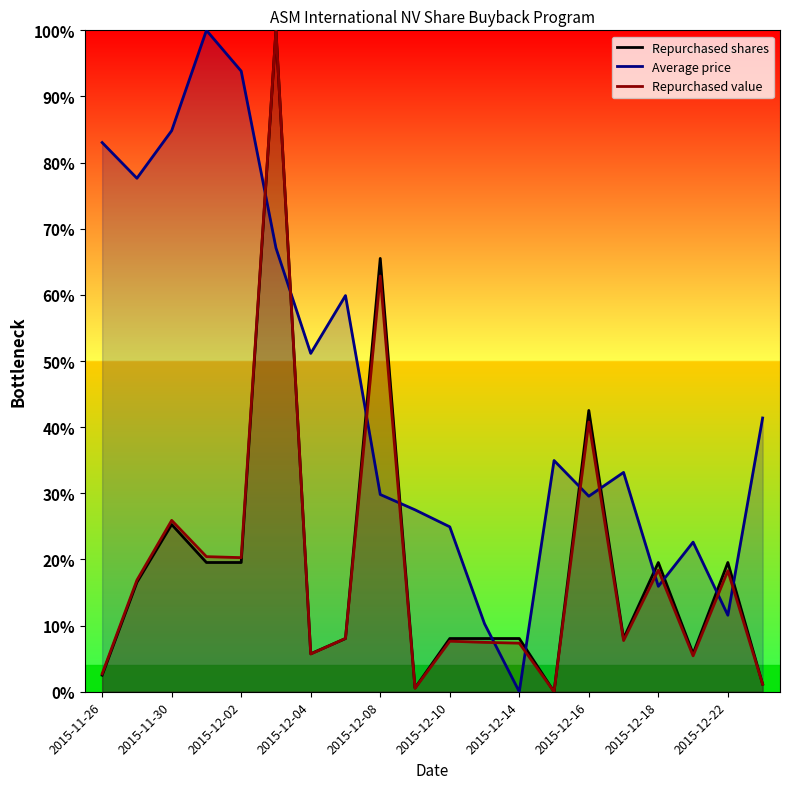

Reading left to right, list all the values displayed in this chart.

Repurchased shares: 2.5	16.6	25.3	19.5	19.5	100.0	5.7	8.0	65.5	0.6	8.0	8.0	8.0	0.0	42.5	8.0	19.5	5.7	19.5	1.1
Average price: 83.0	77.6	84.8	100.0	93.8	67.1	51.2	59.9	29.8	27.5	24.9	10.3	0.0	35.0	29.6	33.2	15.9	22.6	11.6	41.4
Repurchased value: 2.7	16.9	25.9	20.4	20.3	100.0	5.7	8.1	62.9	0.5	7.6	7.5	7.3	0.0	40.8	7.7	18.4	5.4	18.3	1.1